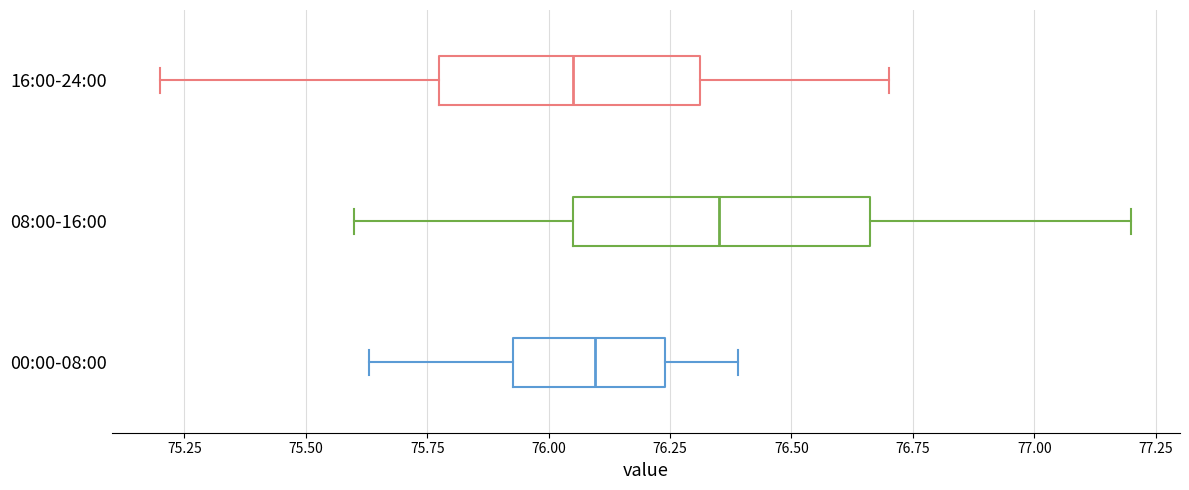

Reading bottom to top, read every box against the x-axis: the position of its median line, the range the box covers, and the ends of its whiskers. The values are not printed on the chart, so give them approximately, as read against the axis.

00:00-08:00: median 76.10, box 75.95 to 76.25, whiskers 75.65 to 76.40
08:00-16:00: median 76.35, box 76.05 to 76.65, whiskers 75.60 to 77.20
16:00-24:00: median 76.05, box 75.80 to 76.30, whiskers 75.20 to 76.70